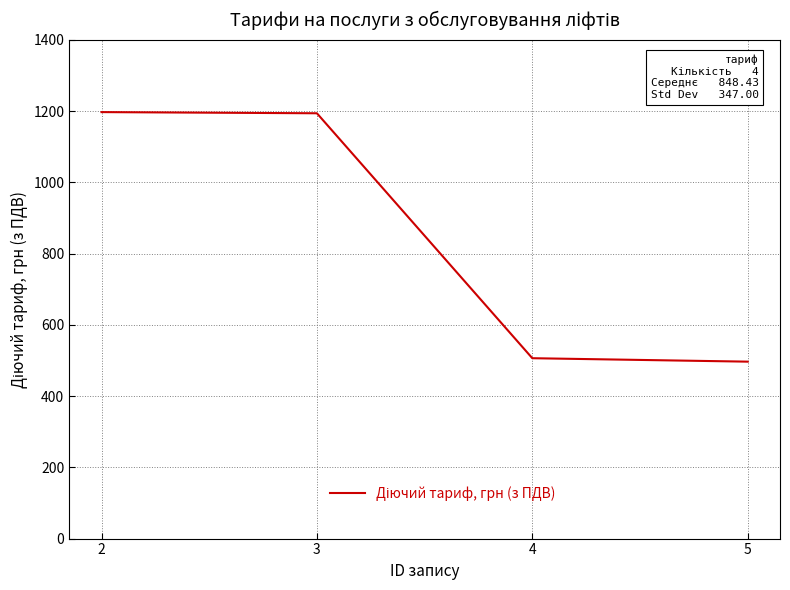

Which has a higher value, 3 or 4?

3